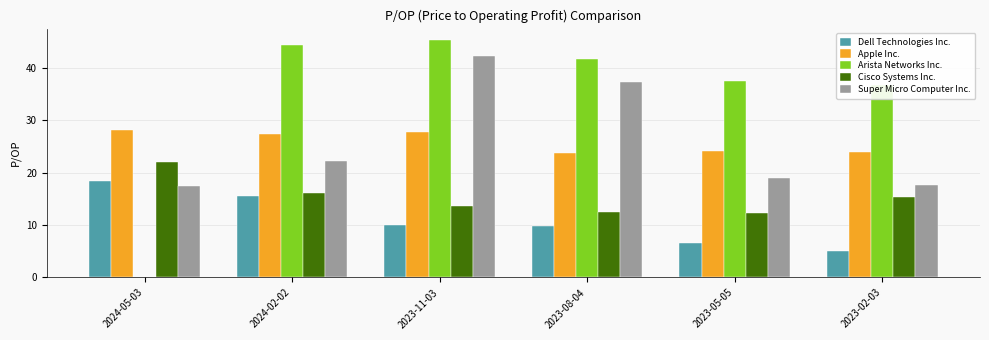

Read the Arista Networks Inc. value at 2023-08-04.

41.8